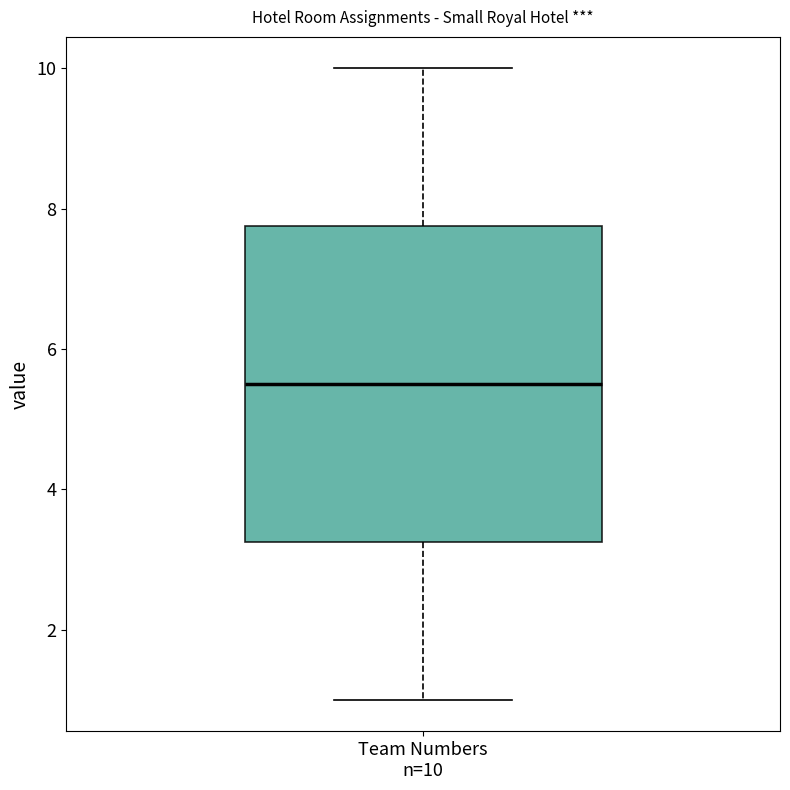

Read this box plot against the y-axis: the position of the median line, the range covered by the box, and the ends of both whiskers. The values are not printed on the chart, so give them approximately, as read against the axis.

median 5.6, box 3.2 to 7.8, whiskers 1.0 to 10.0